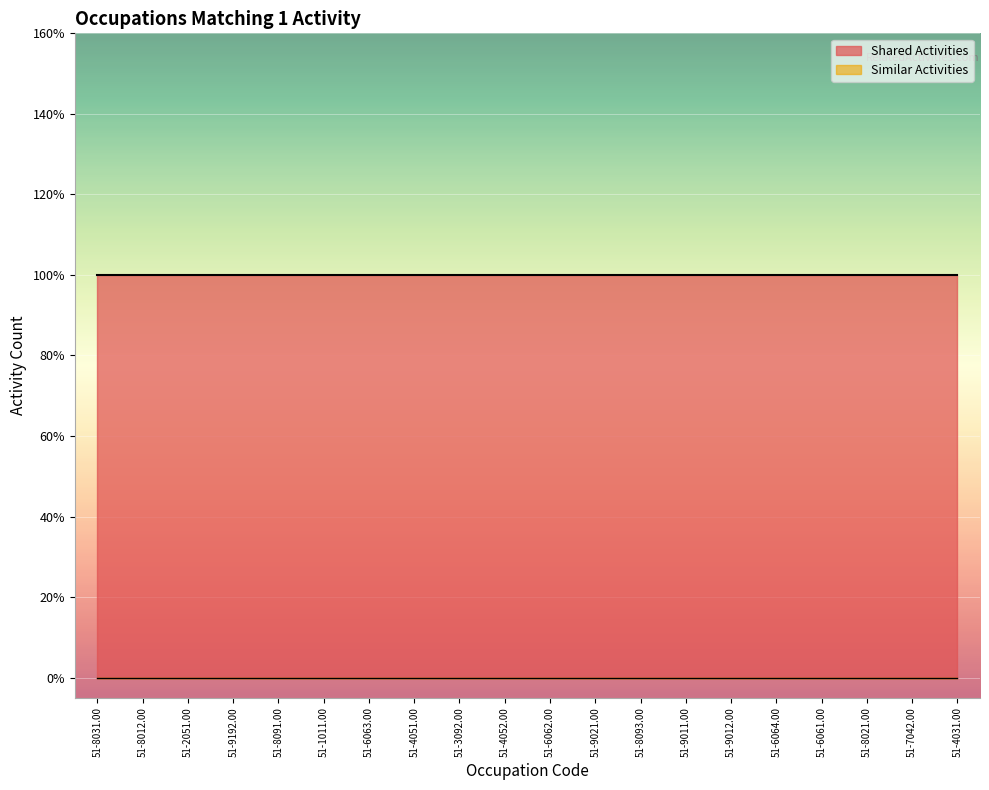

What is the sum of the Shared Activities values at 51-9011.00 and 51-1011.00?

2